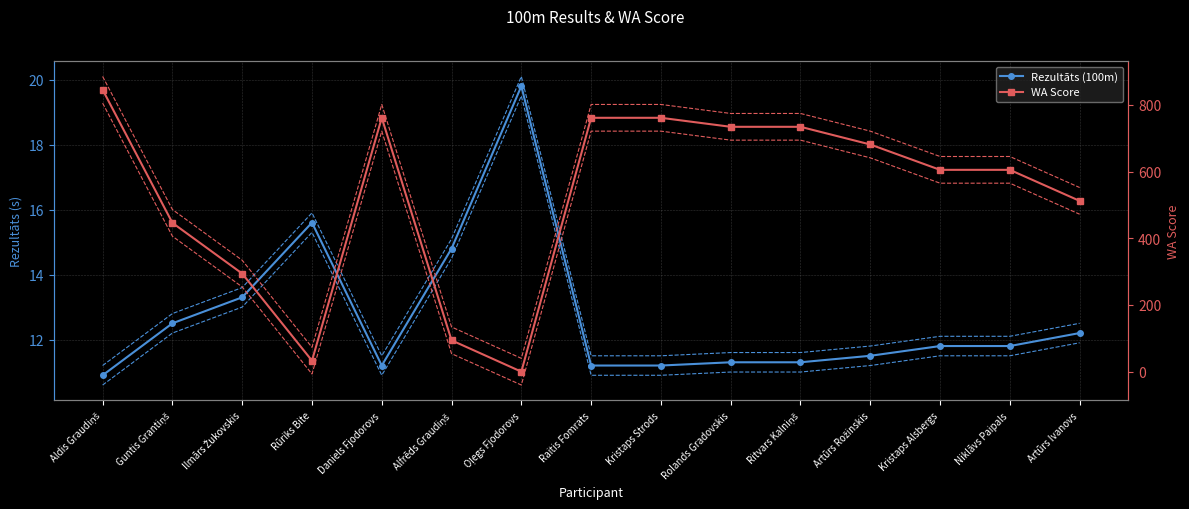

What is the value of the Rezultāts (100m) point at the 14th from the left?

11.8